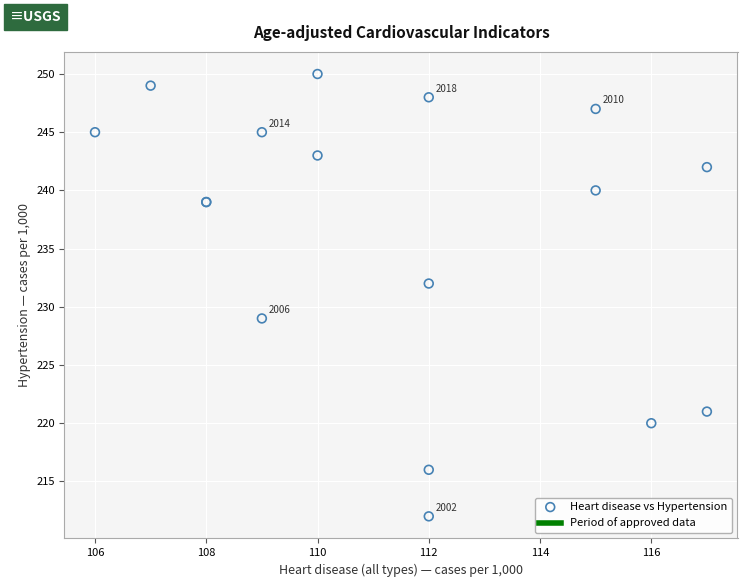

What Y value in the scatter plot is closest to 231?

232